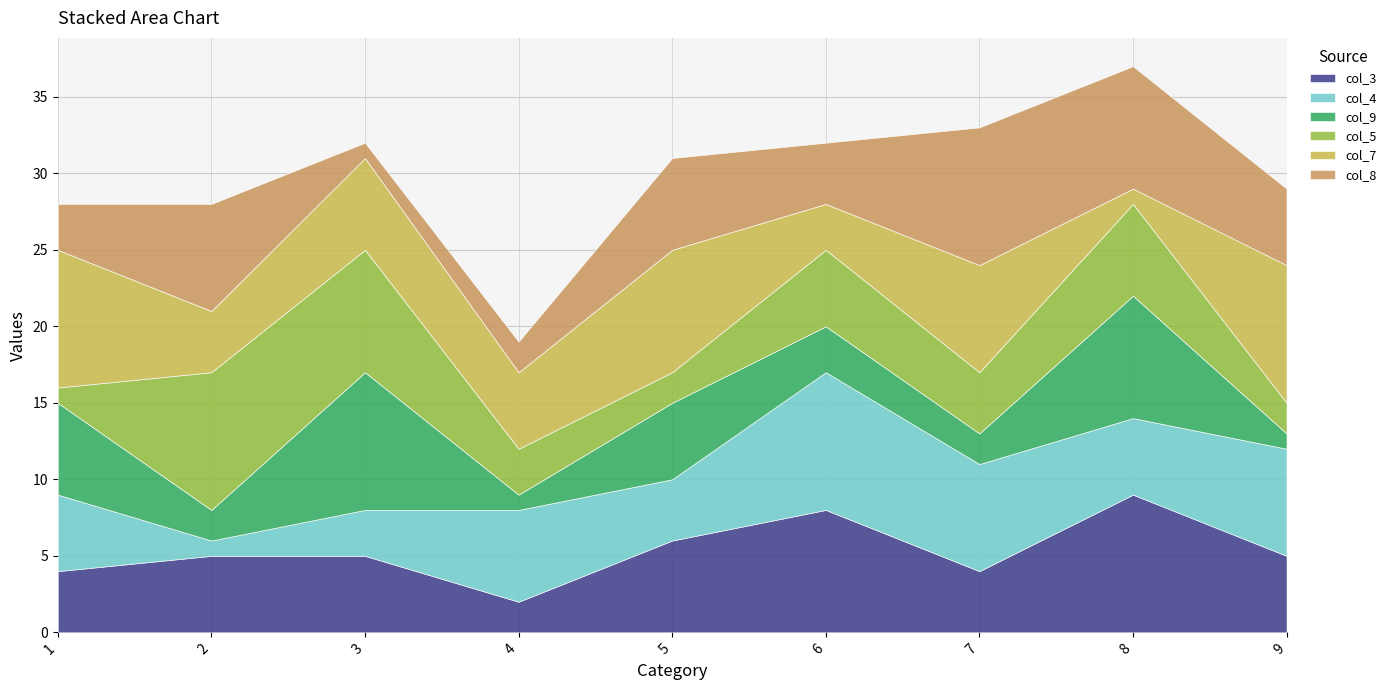

After their last crossing, which series has the higher values: col_5 or col_3?

col_3